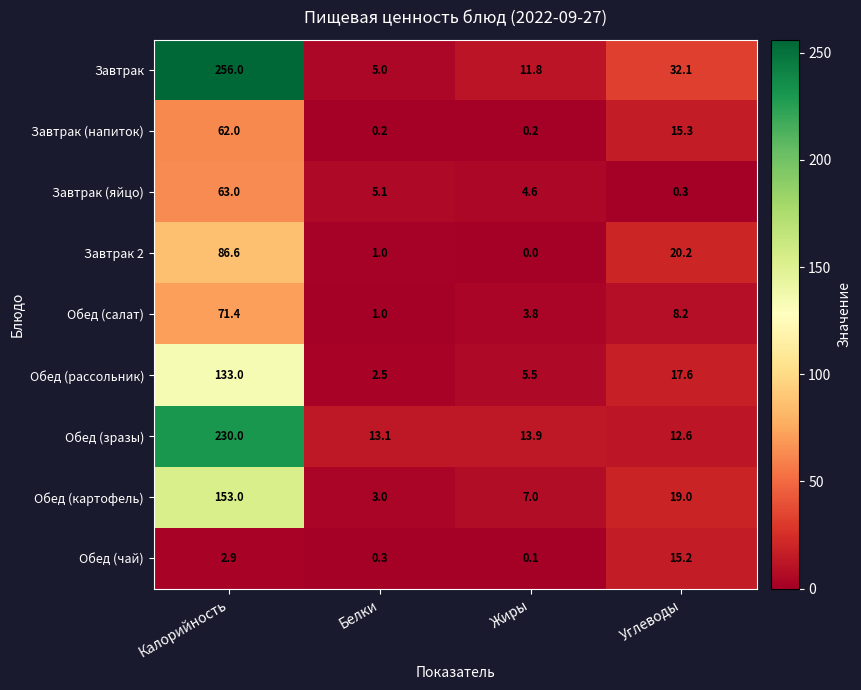

At which category does the chart reach its minimum across all series?

Жиры